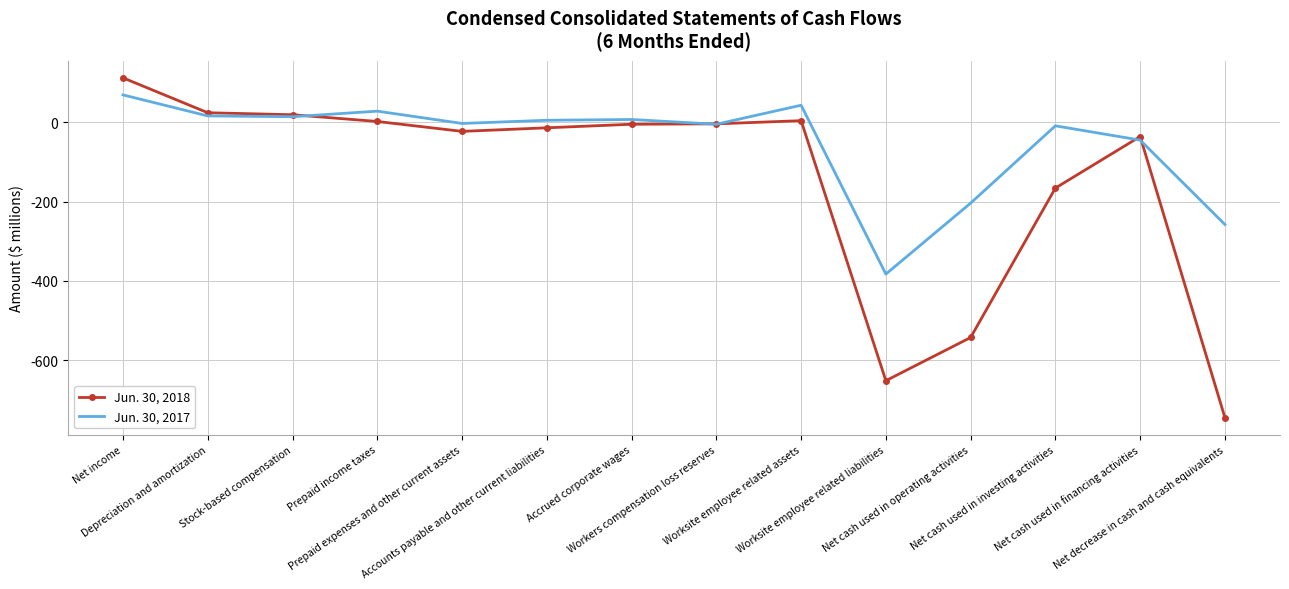

What is the total value across all series at Worksite employee related assets?

47